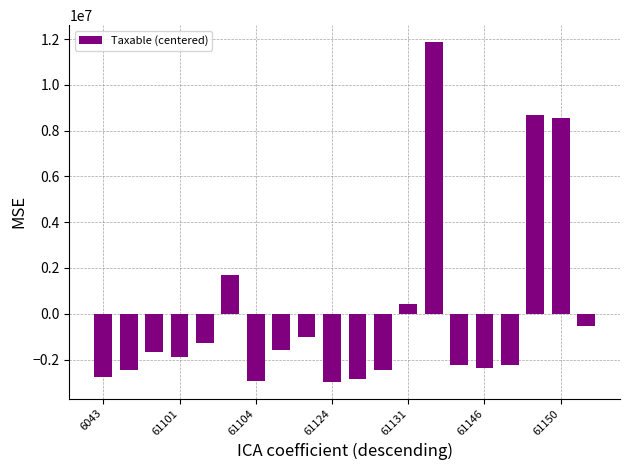

How many data points are above -1655980?

9